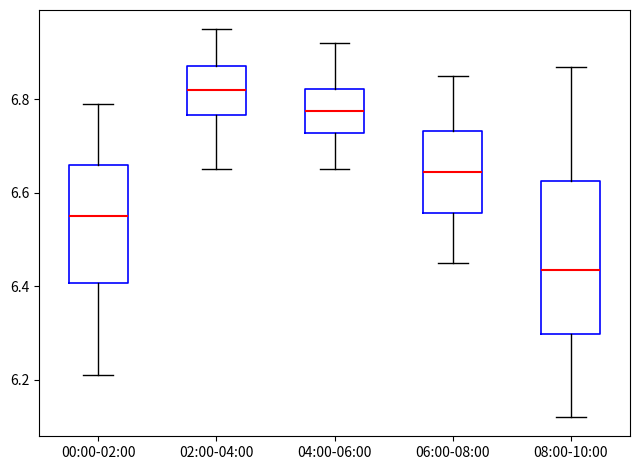

Reading left to right, read every box against the y-axis: the position of its median line, the range the box covers, and the ends of its whiskers. The values are not printed on the chart, so give them approximately, as read against the axis.

00:00-02:00: median 6.56, box 6.40 to 6.66, whiskers 6.22 to 6.80
02:00-04:00: median 6.82, box 6.76 to 6.88, whiskers 6.66 to 6.96
04:00-06:00: median 6.78, box 6.72 to 6.82, whiskers 6.66 to 6.92
06:00-08:00: median 6.64, box 6.56 to 6.74, whiskers 6.46 to 6.86
08:00-10:00: median 6.44, box 6.30 to 6.62, whiskers 6.12 to 6.88